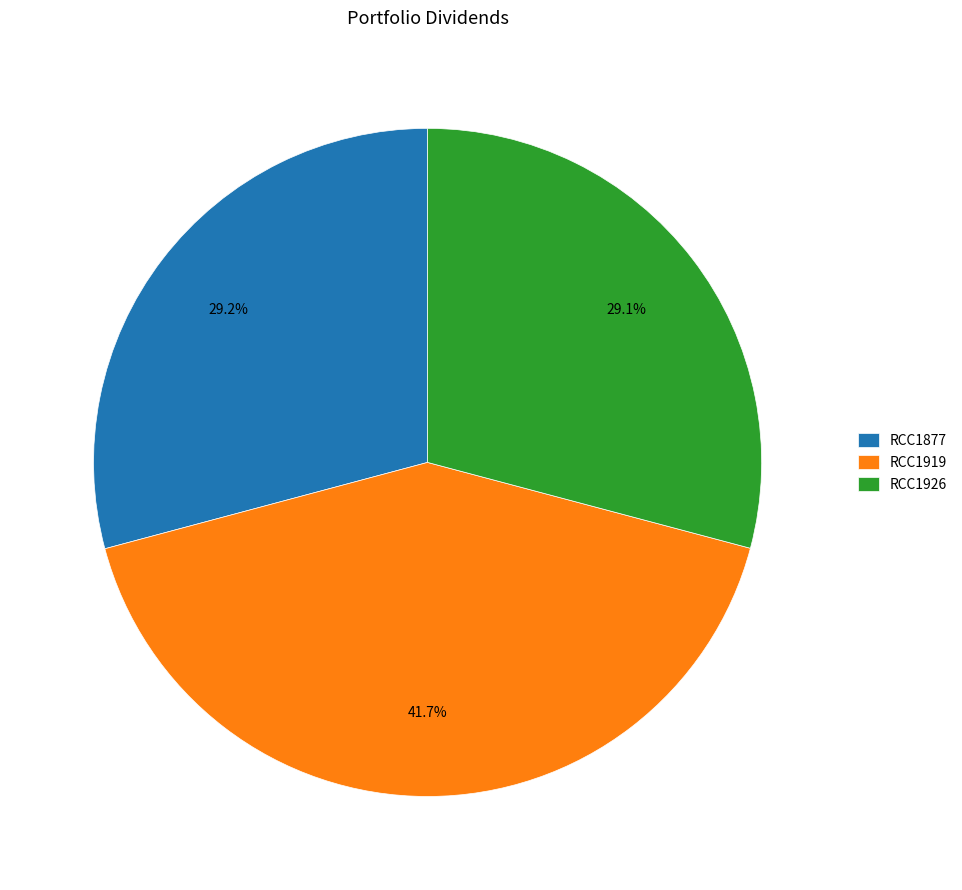

Is it true that RCC1926 is 29% of the pie?

True